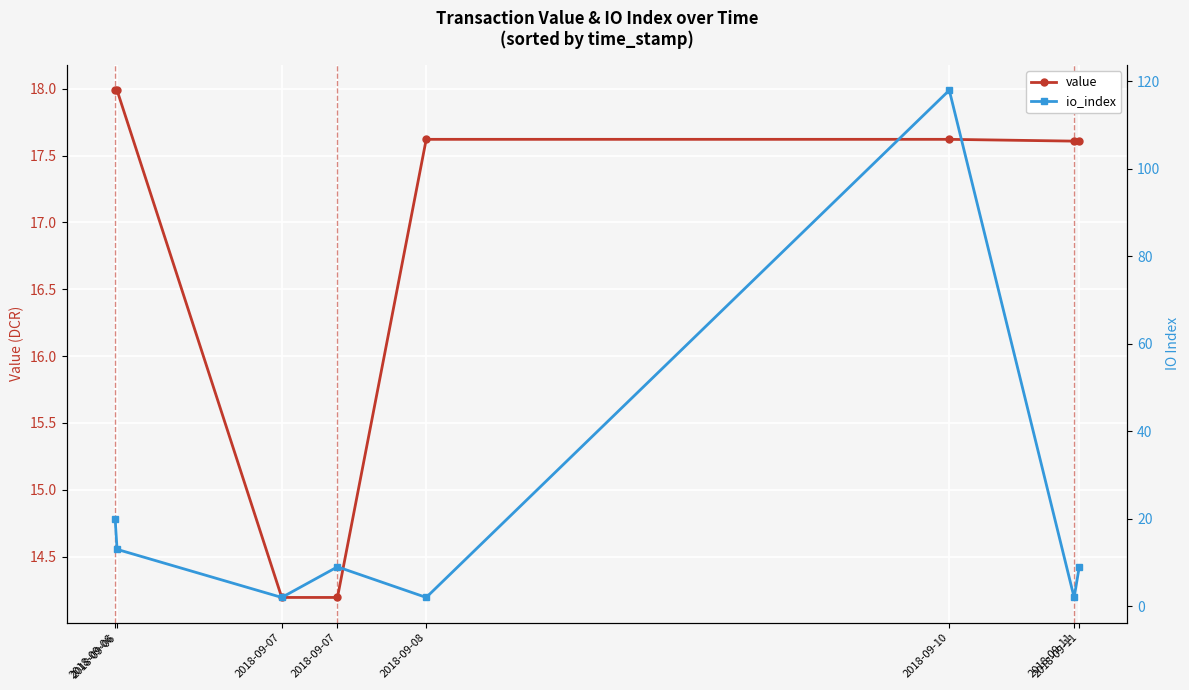

What is the average value of the value series?

16.9